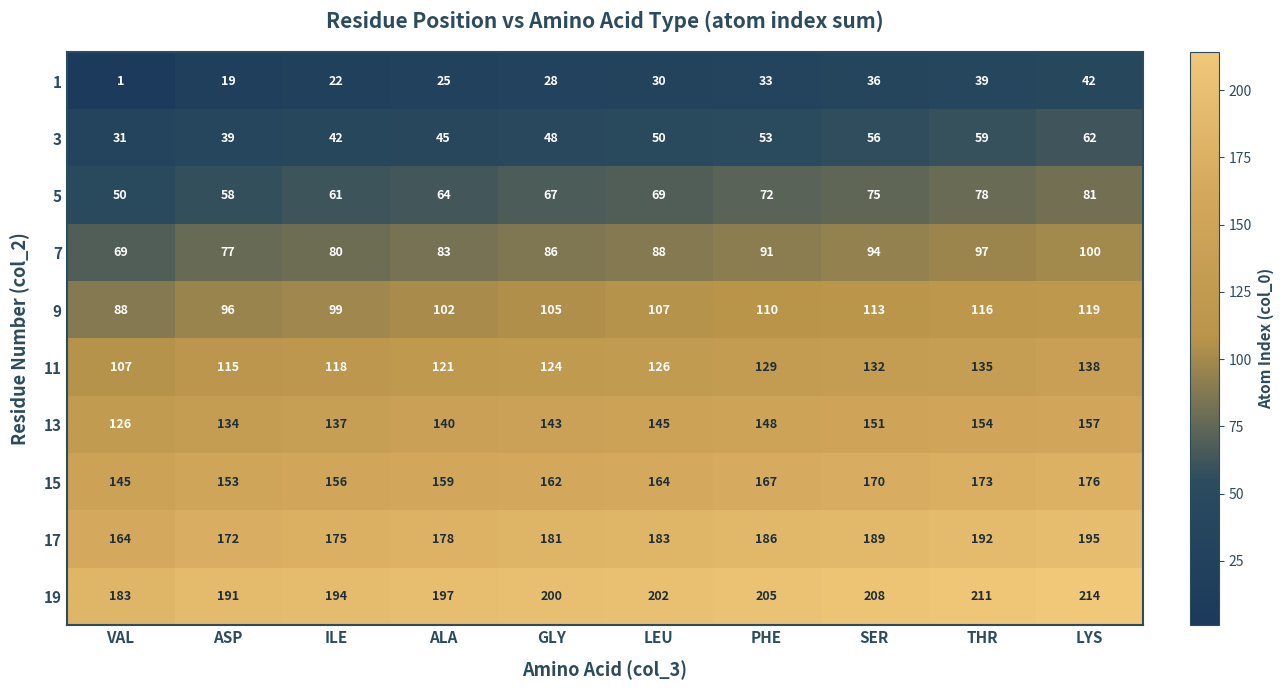

The value of 3 at ASP is 39. True or false?

True